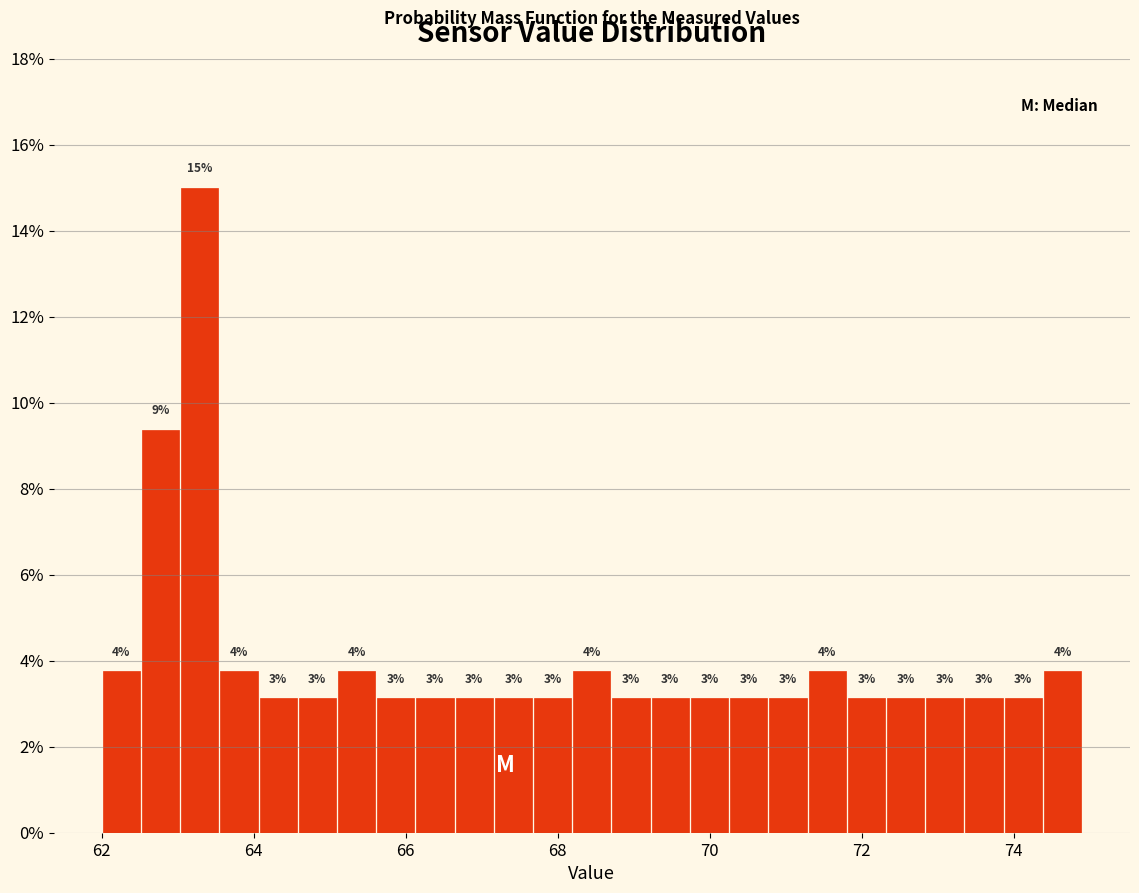

Read against the x-axis, roughly where is the centre of the tallest bar?

63.2